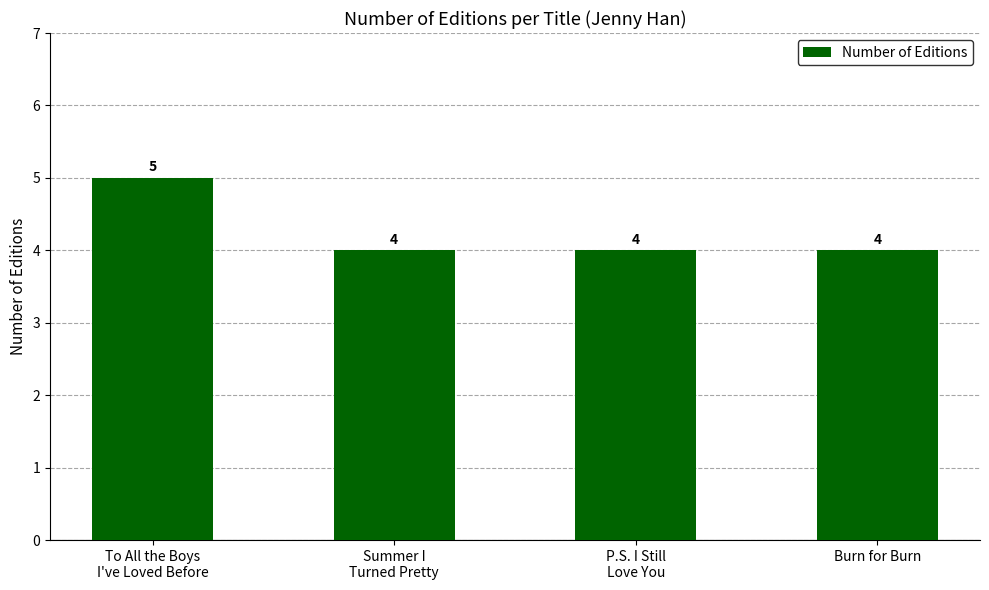

What is the minimum value shown in the chart?

4